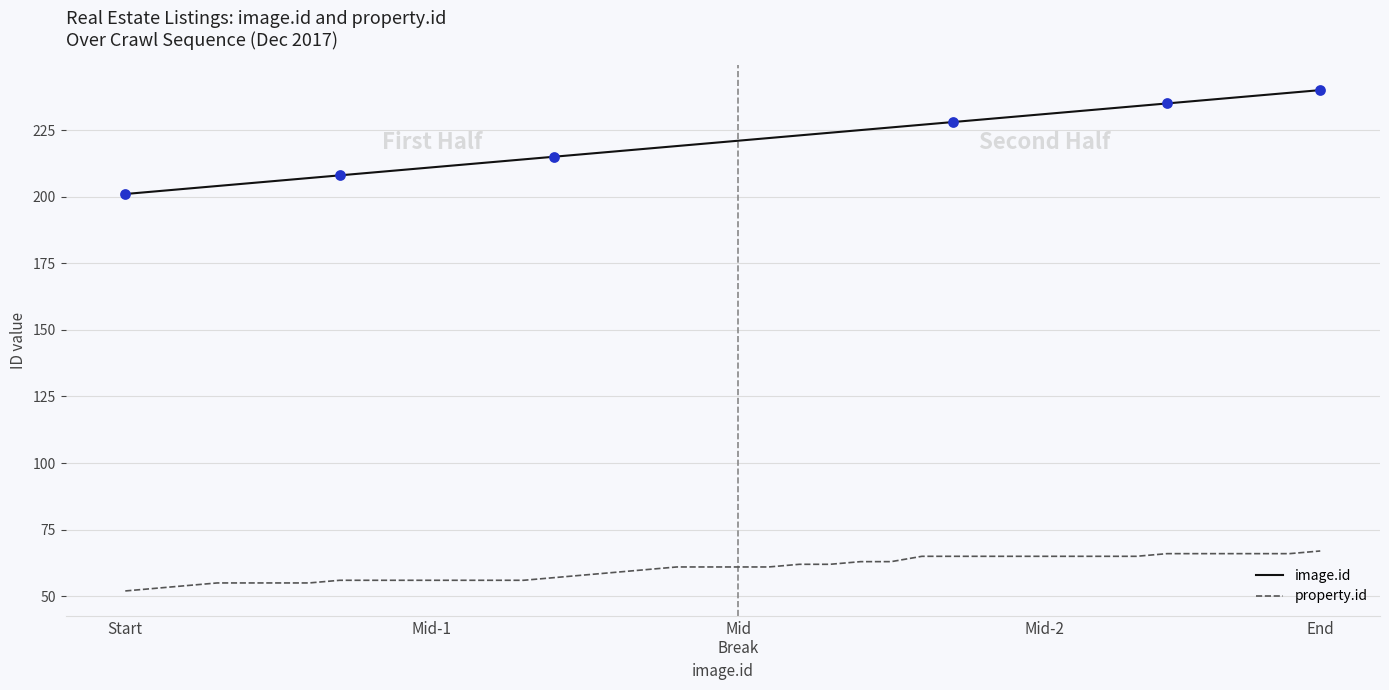

Which series has the largest range (max minus min)?

image.id